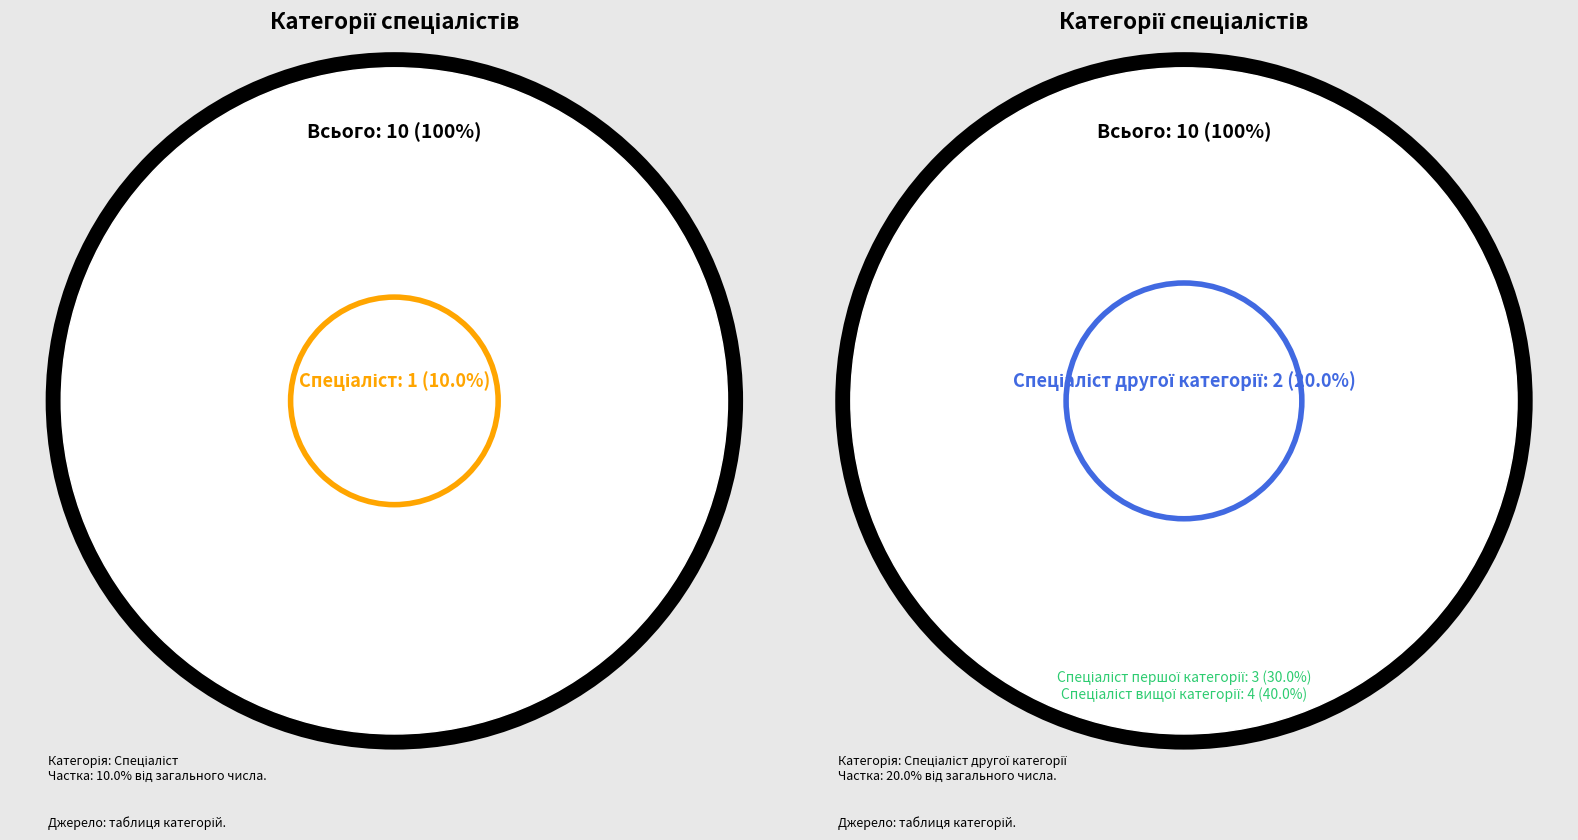

Is it true that Спеціаліст другої категорії is 20% of the pie?

True